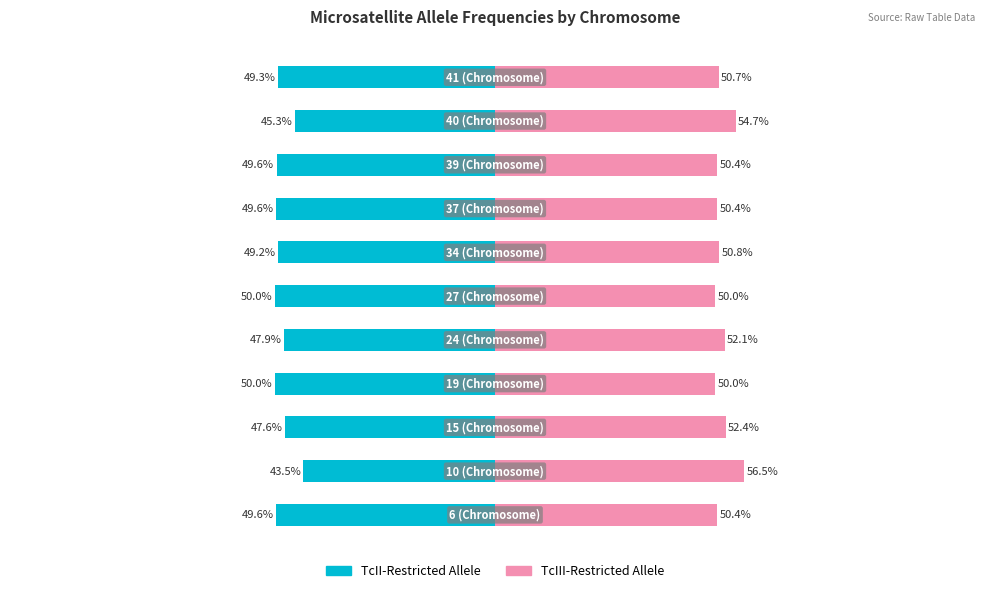

What are all the series names shown in the legend?

TcII-Restricted Allele, TcIII-Restricted Allele